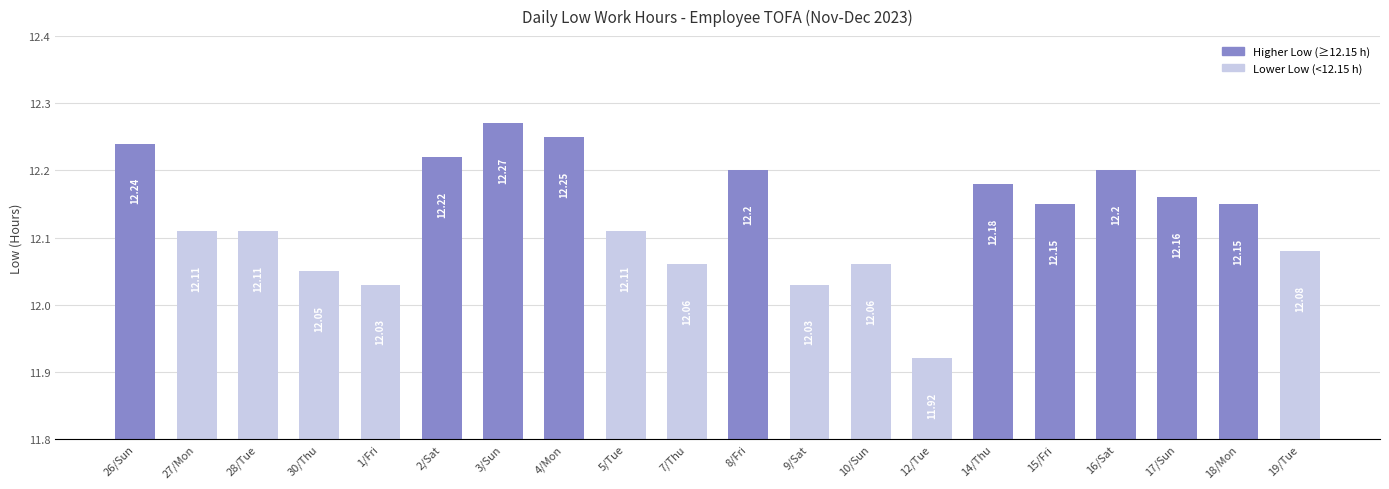

Where does the data first go above 12?

26/Sun